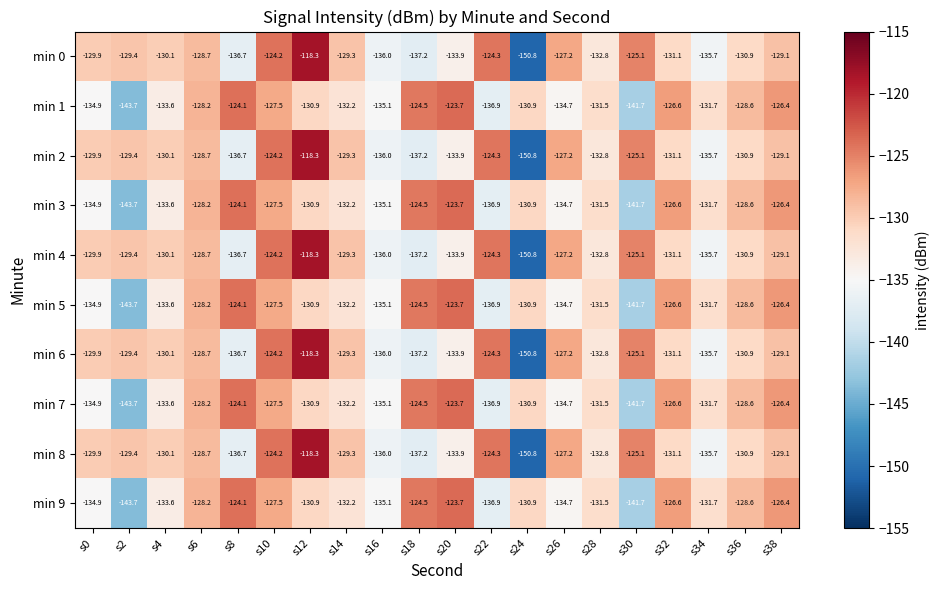

What is the total value across all series at s16?

-1355.5